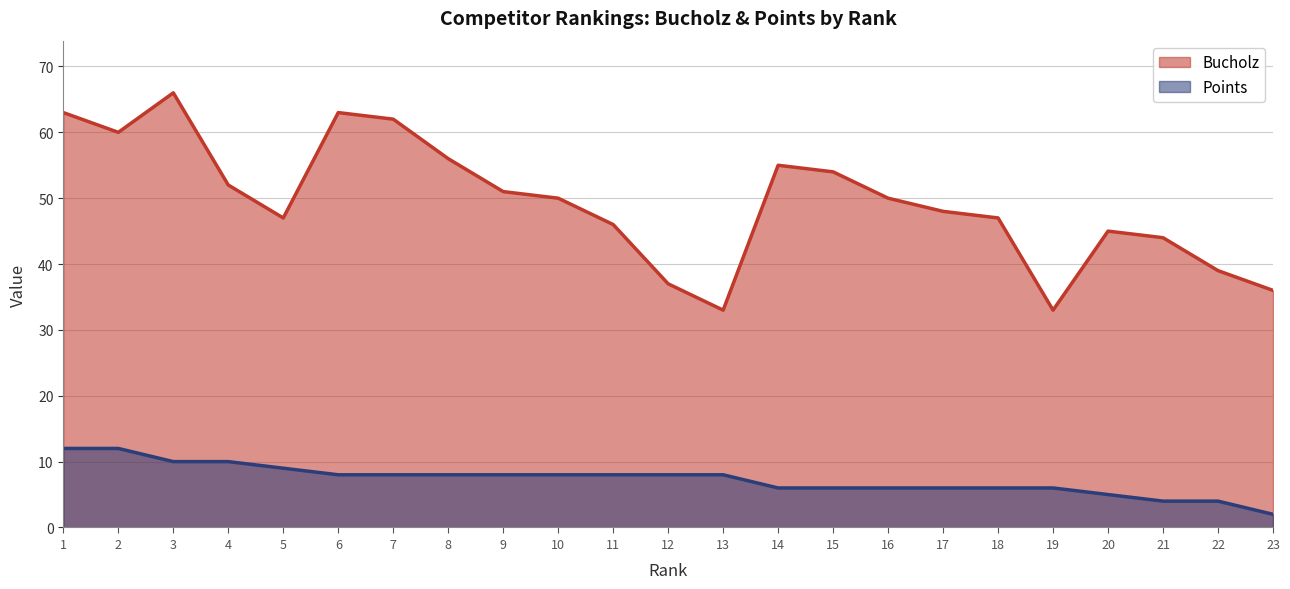

True or false: Points and Bucholz intersect in this chart.

False